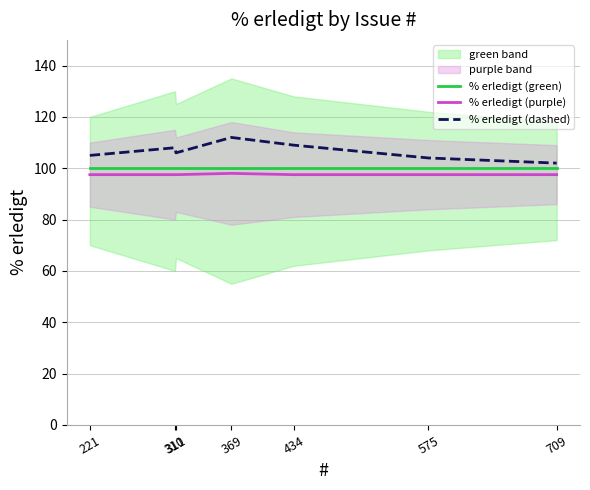

What is the greatest value displayed?

112.0